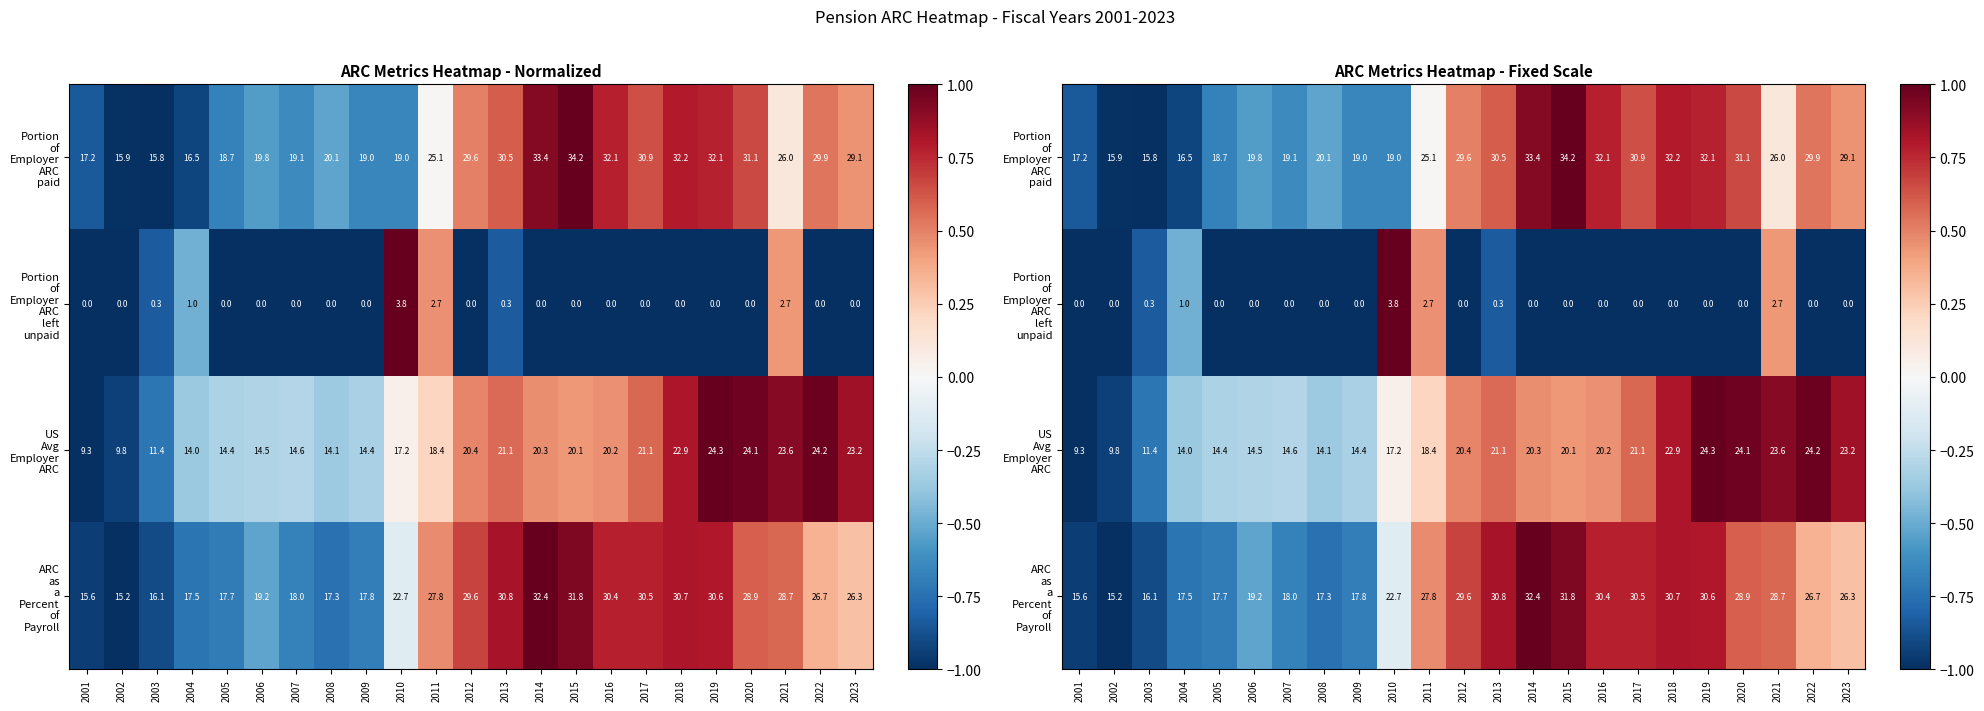

Rank the categories by ARC as a Percent of Payroll value from lowest to highest.

2002, 2001, 2003, 2008, 2004, 2005, 2009, 2007, 2006, 2010, 2023, 2022, 2011, 2021, 2020, 2012, 2016, 2017, 2019, 2018, 2013, 2015, 2014